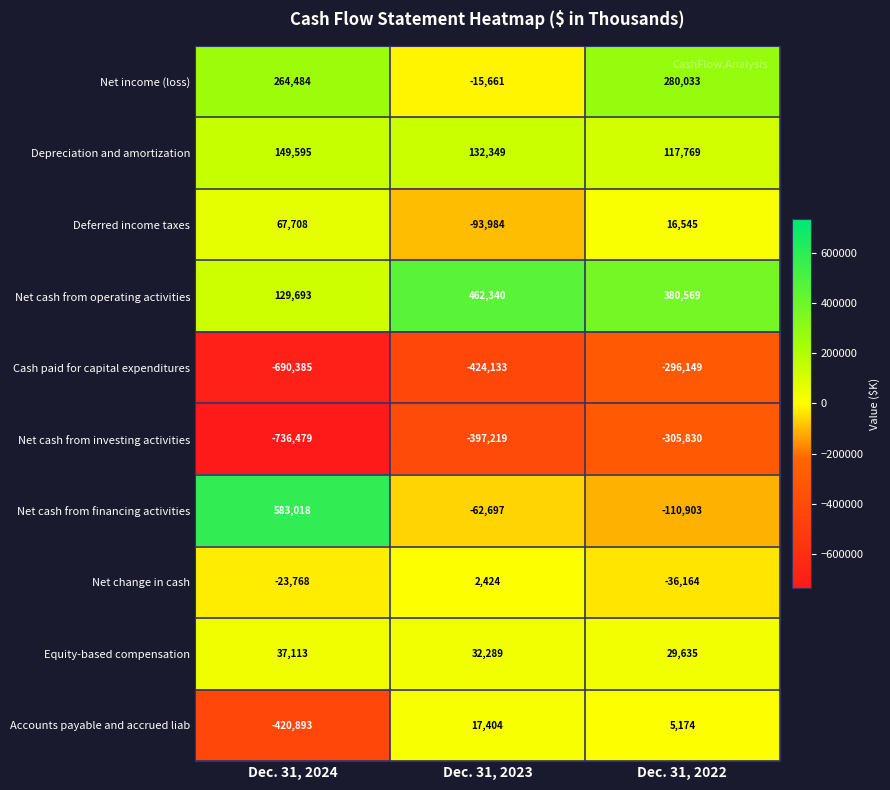

Reading right to left, transcribe all the data shown in this chart.

Net income (loss): 280033	-15661	264484
Depreciation and amortization: 117769	132349	149595
Deferred income taxes: 16545	-93984	67708
Net cash from operating activities: 380569	462340	129693
Cash paid for capital expenditures: -296149	-424133	-690385
Net cash from investing activities: -305830	-397219	-736479
Net cash from financing activities: -110903	-62697	583018
Net change in cash: -36164	2424	-23768
Equity-based compensation: 29635	32289	37113
Accounts payable and accrued liab: 5174	17404	-420893